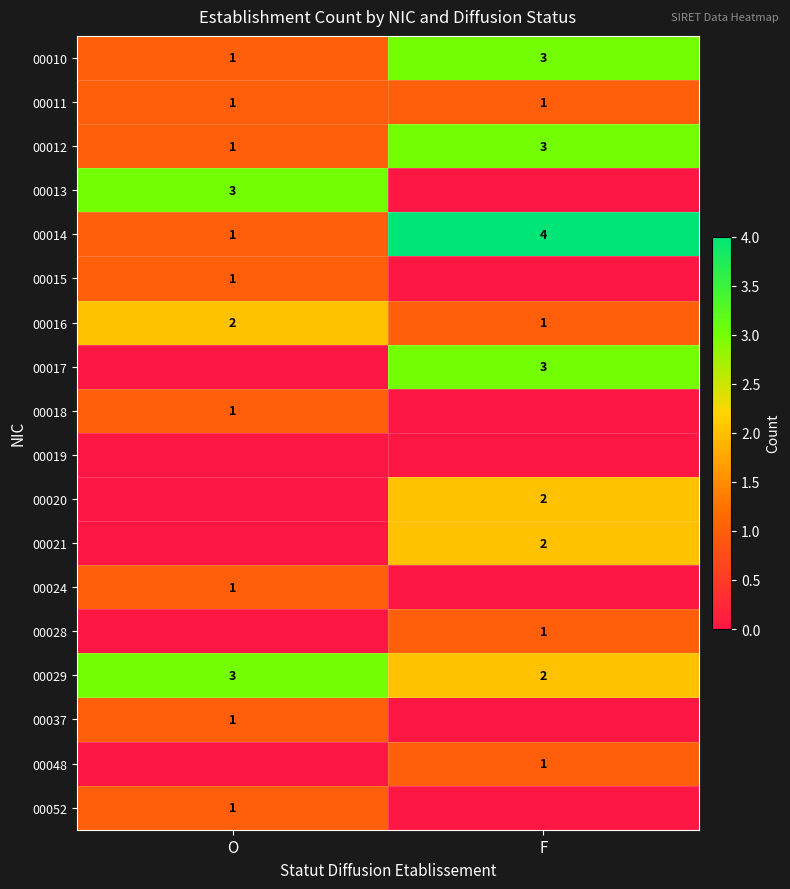

At which category is the sum across all series the highest?

F